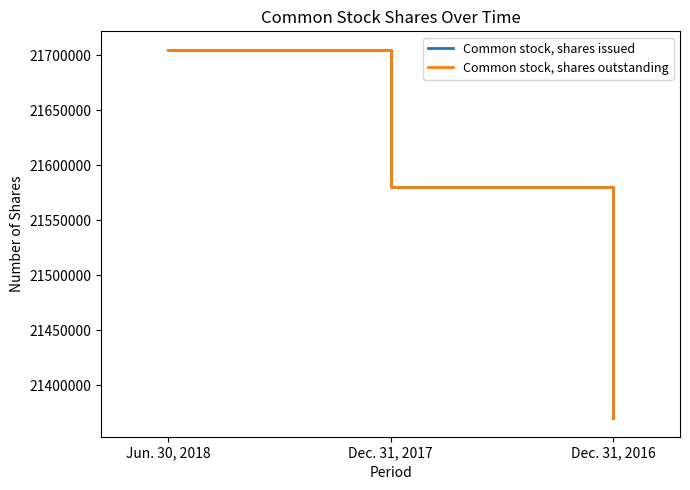

What is the label of the 3rd point from the left?

Dec. 31, 2016